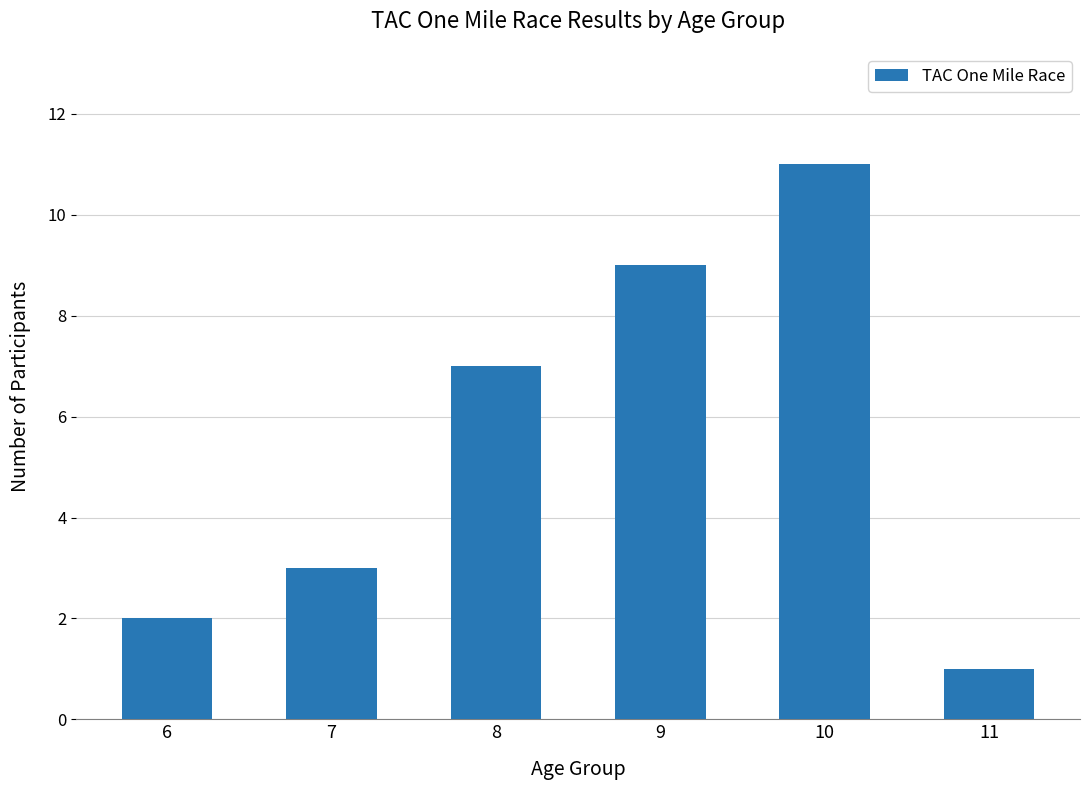

Reading left to right, what are all the values shown in this chart?

6=2	7=3	8=7	9=9	10=11	11=1